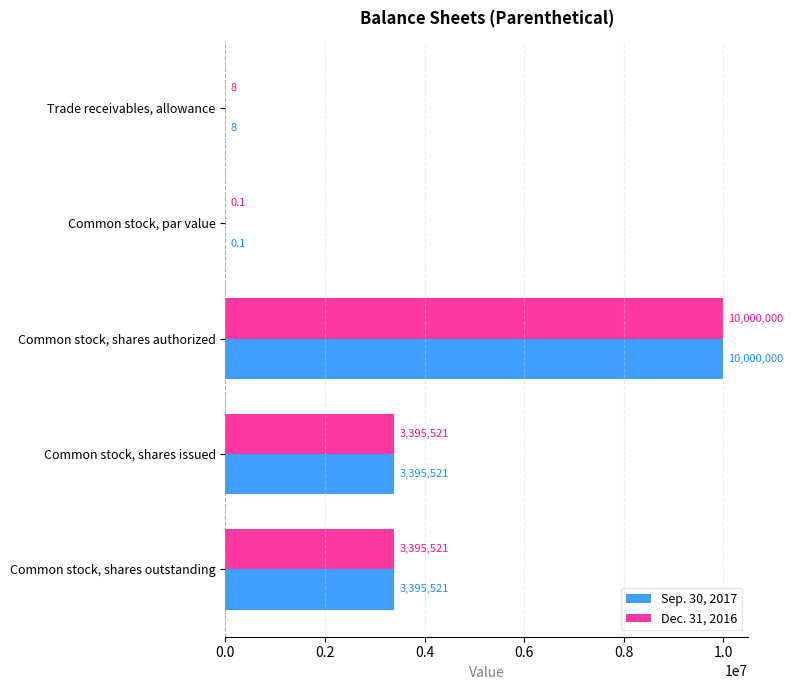

What is the sum of the Sep. 30, 2017 values at Common stock, shares outstanding and Common stock, shares issued?

6791042.0